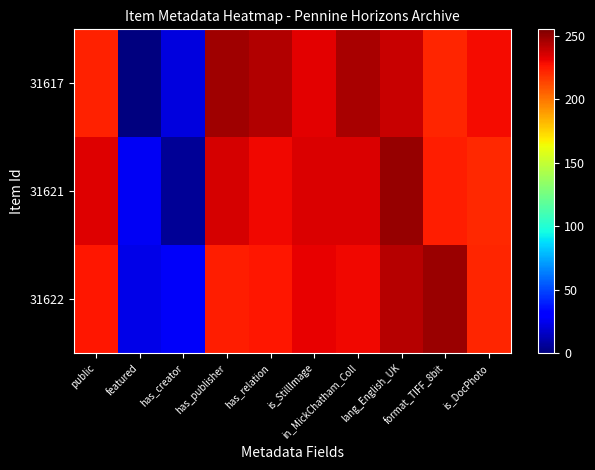

What is the total value across all series at has_publisher?

706.4